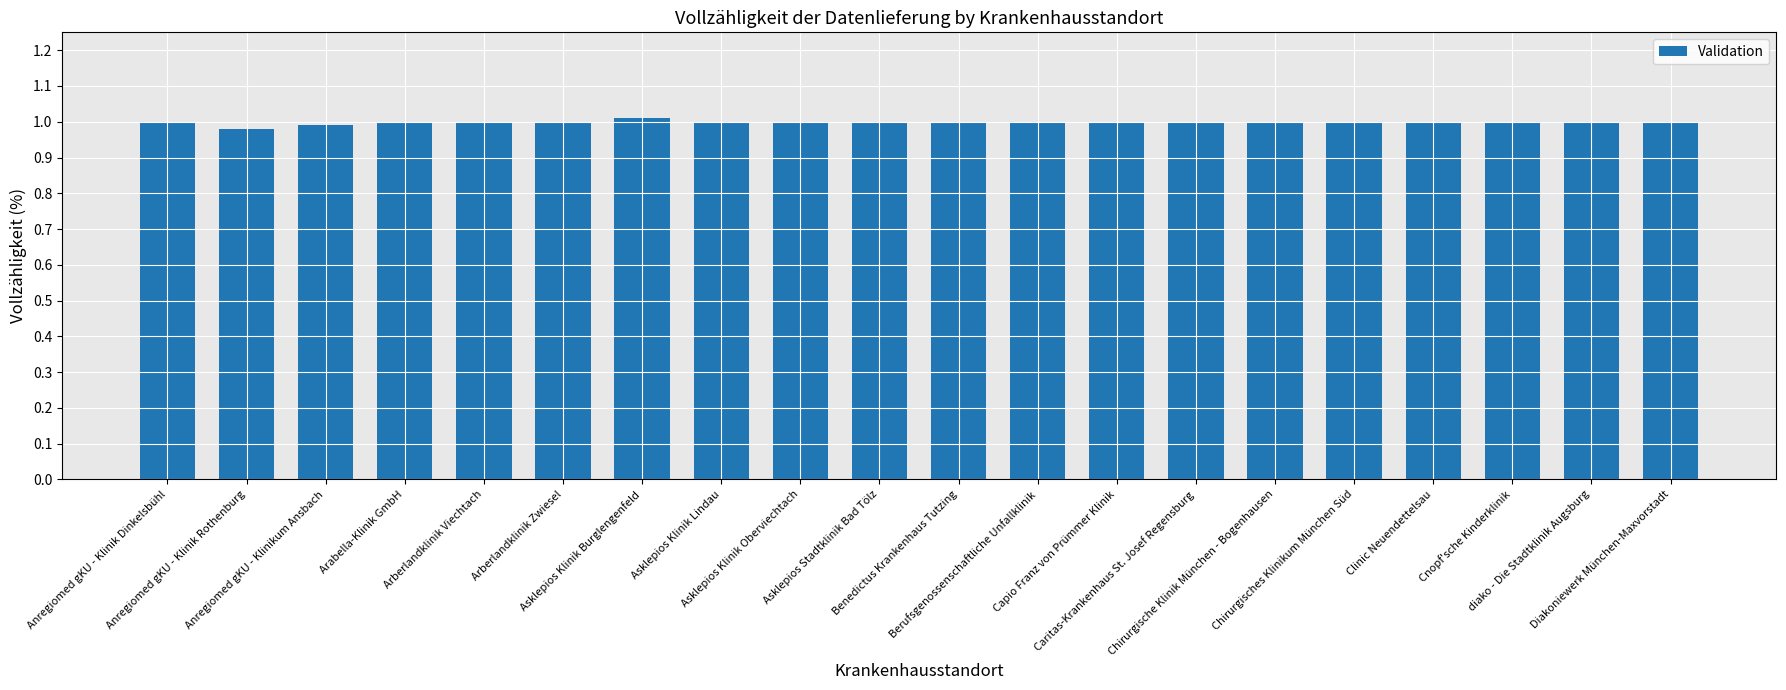

What is the sum of all values?

20.0